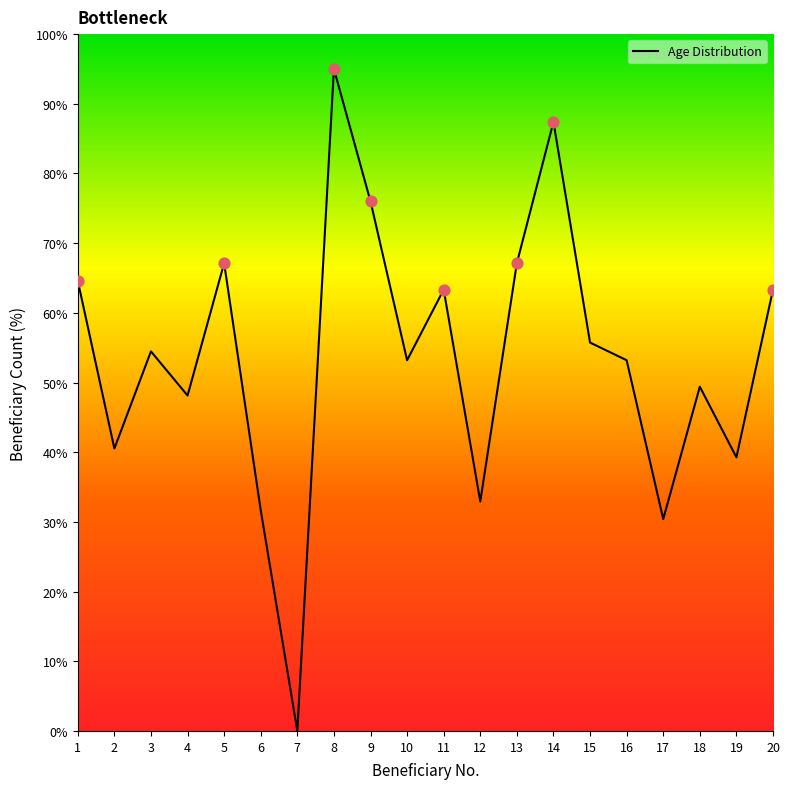

What is the change in value from 7 to 16?

+53.2